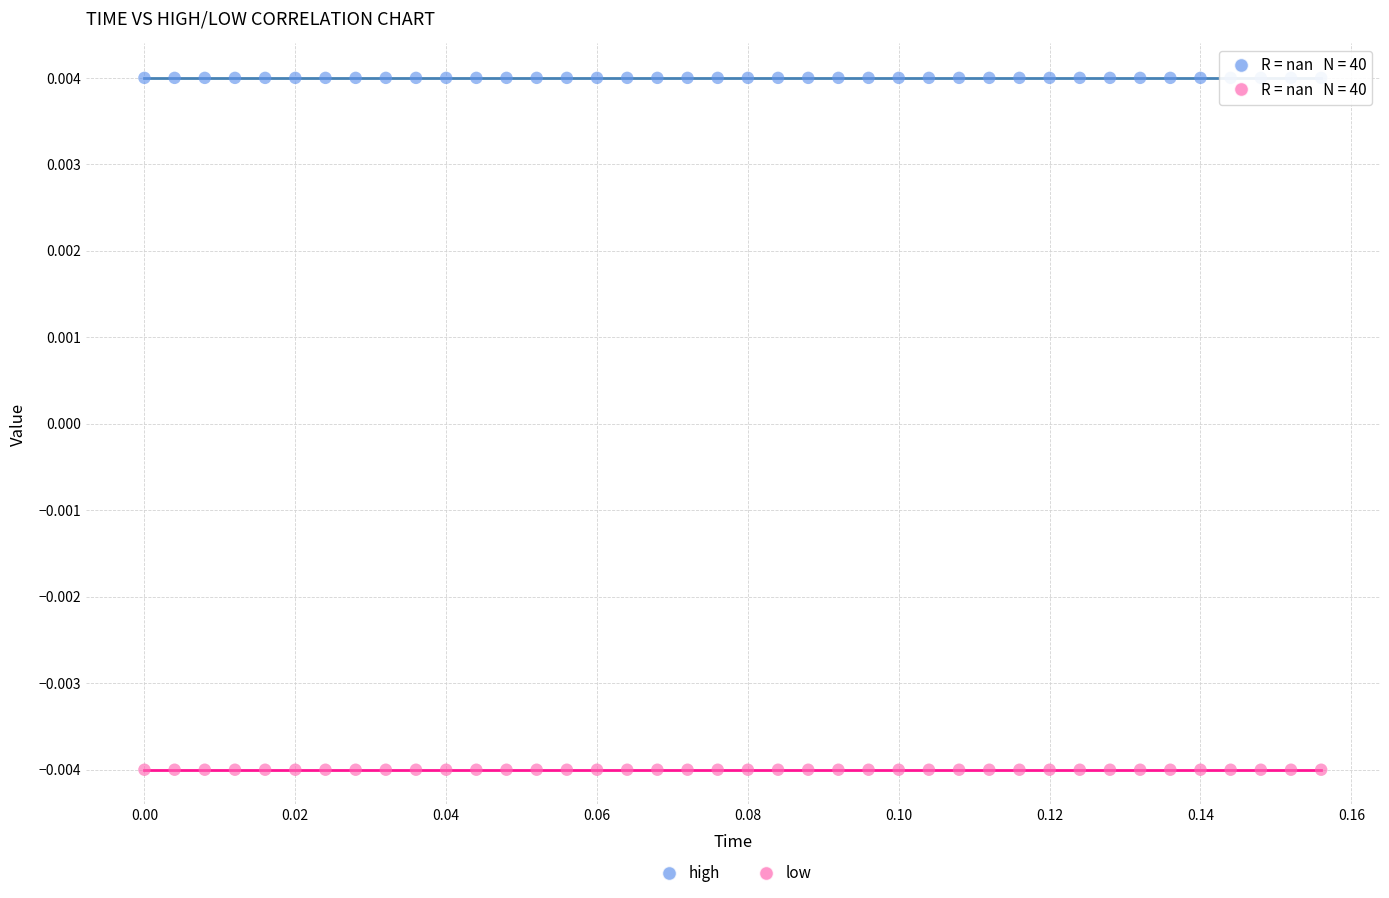

Which series reaches the minimum Y coordinate?

low